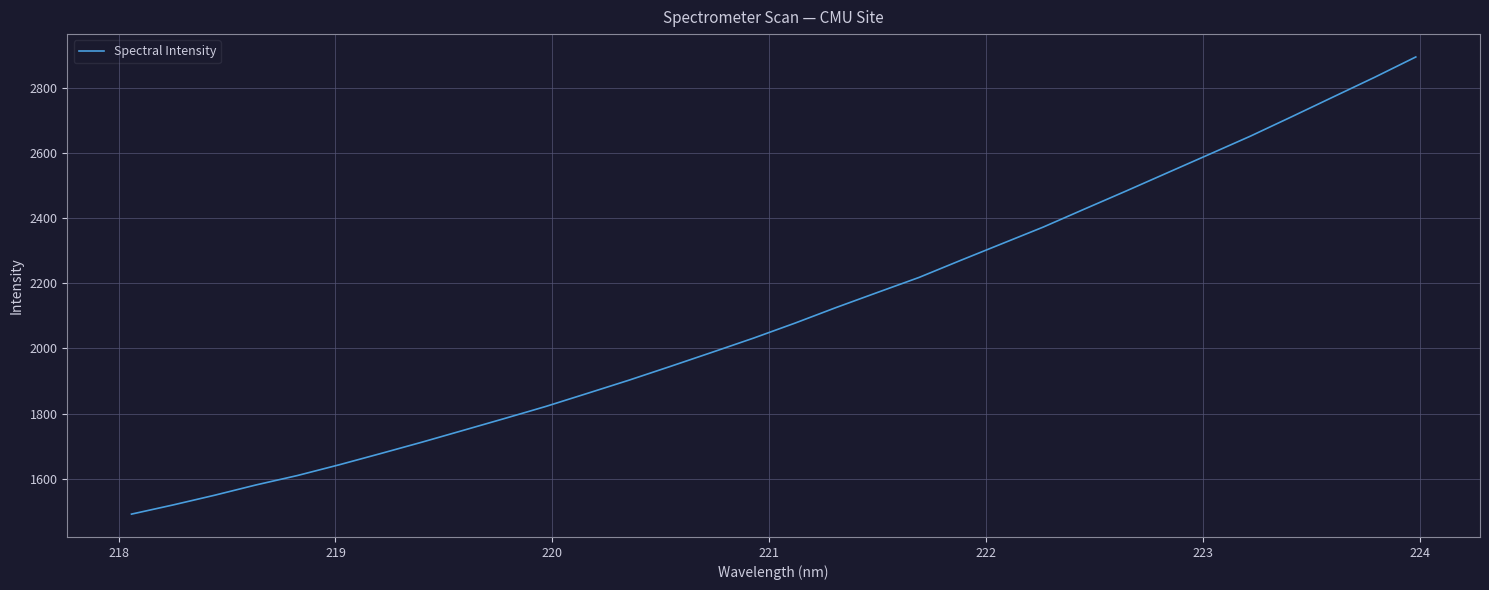

Does the chart have visible grid lines?

Yes